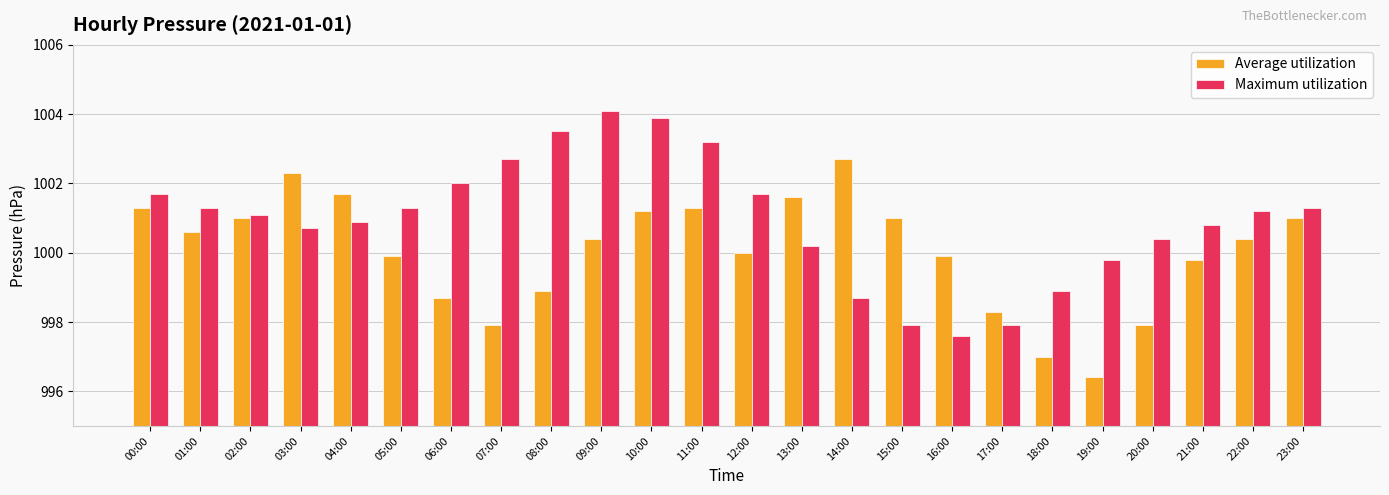

What is the label of the 13th bar from the left?

12:00